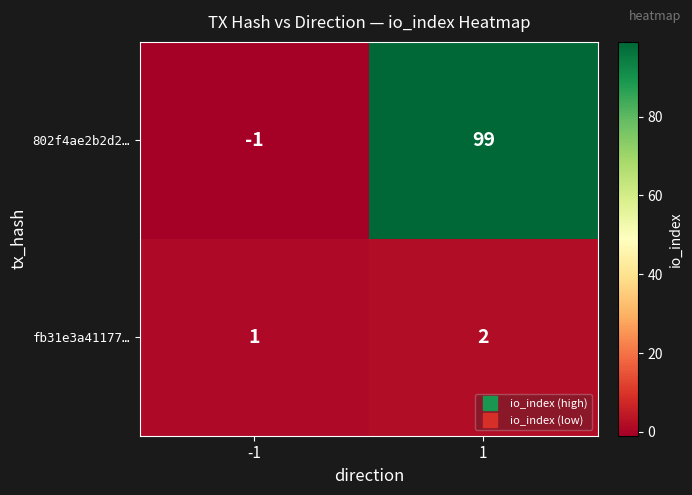

Rank the series by their average value, from lowest to highest.

fb31e3a41177…, 802f4ae2b2d2…